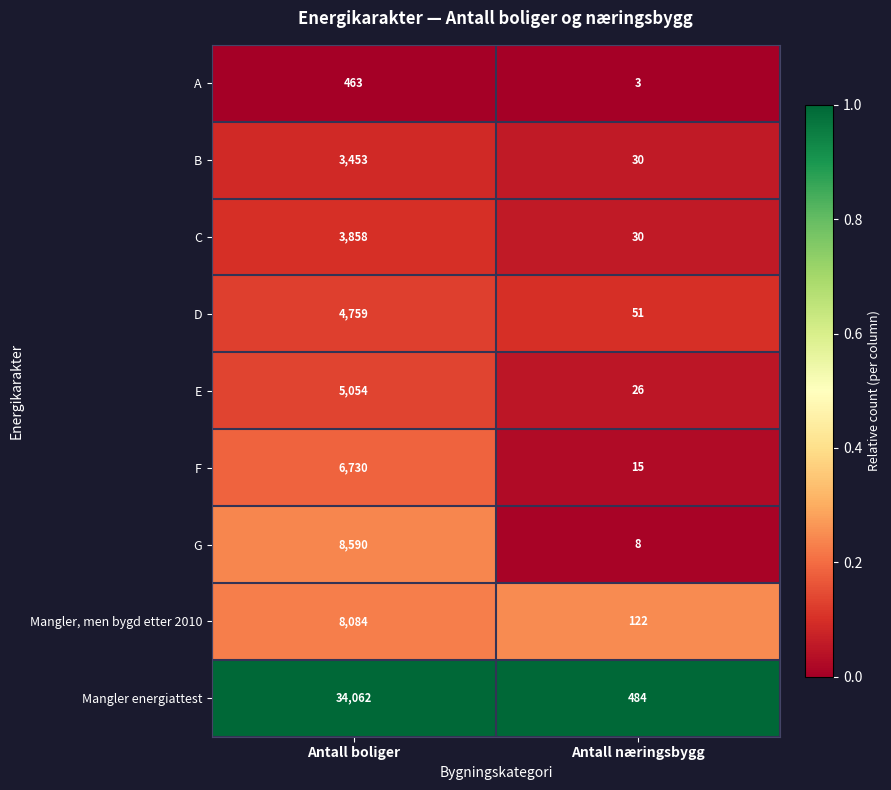

Is it true that A equals 463 at Antall boliger?

True